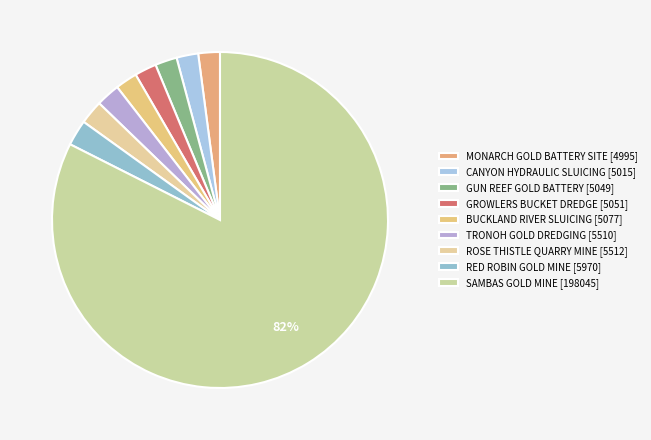

Count the number of slices in the pie.

9